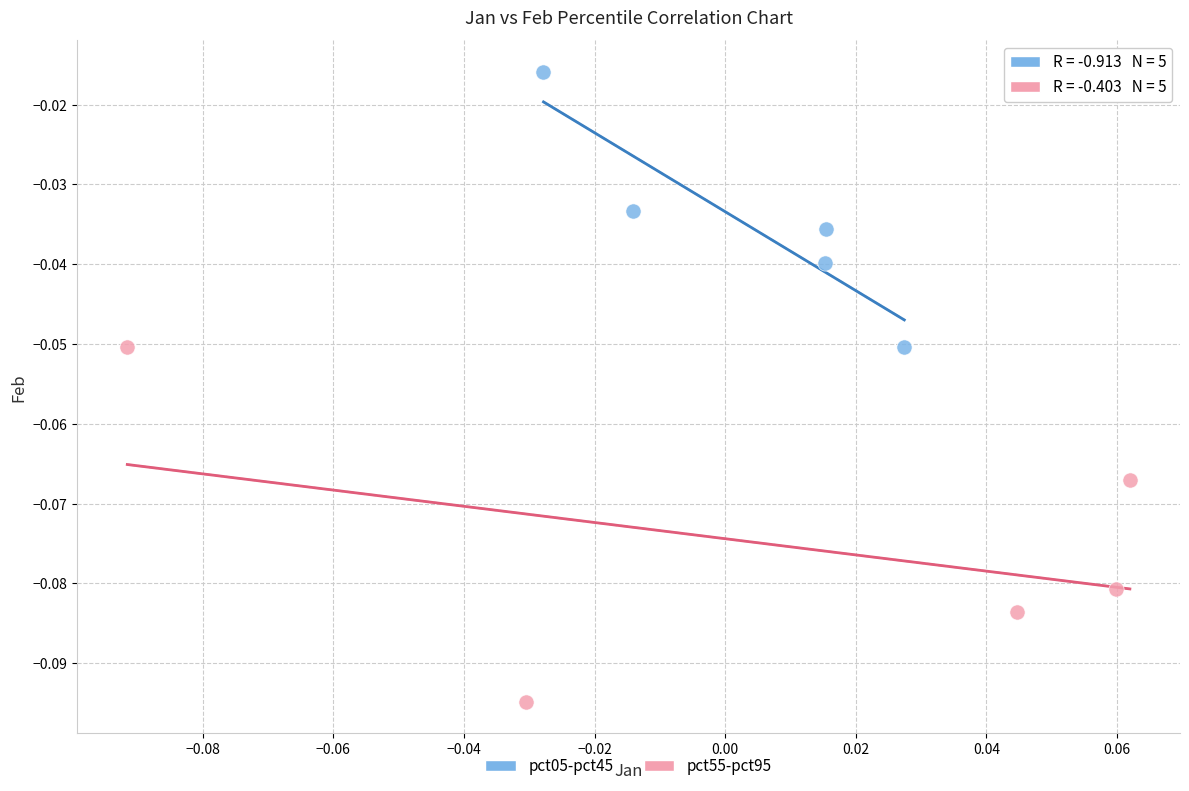

Which series reaches the minimum Y coordinate?

pct55-pct95